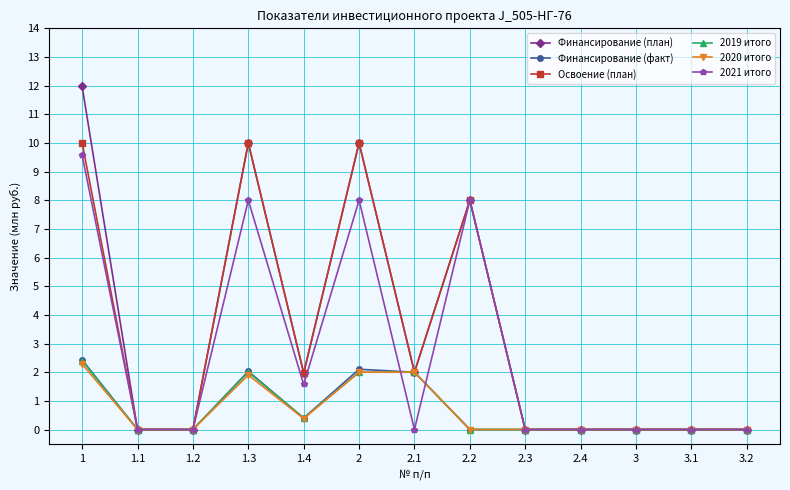

At which category does Финансирование (факт) reach its first local peak?

1.3